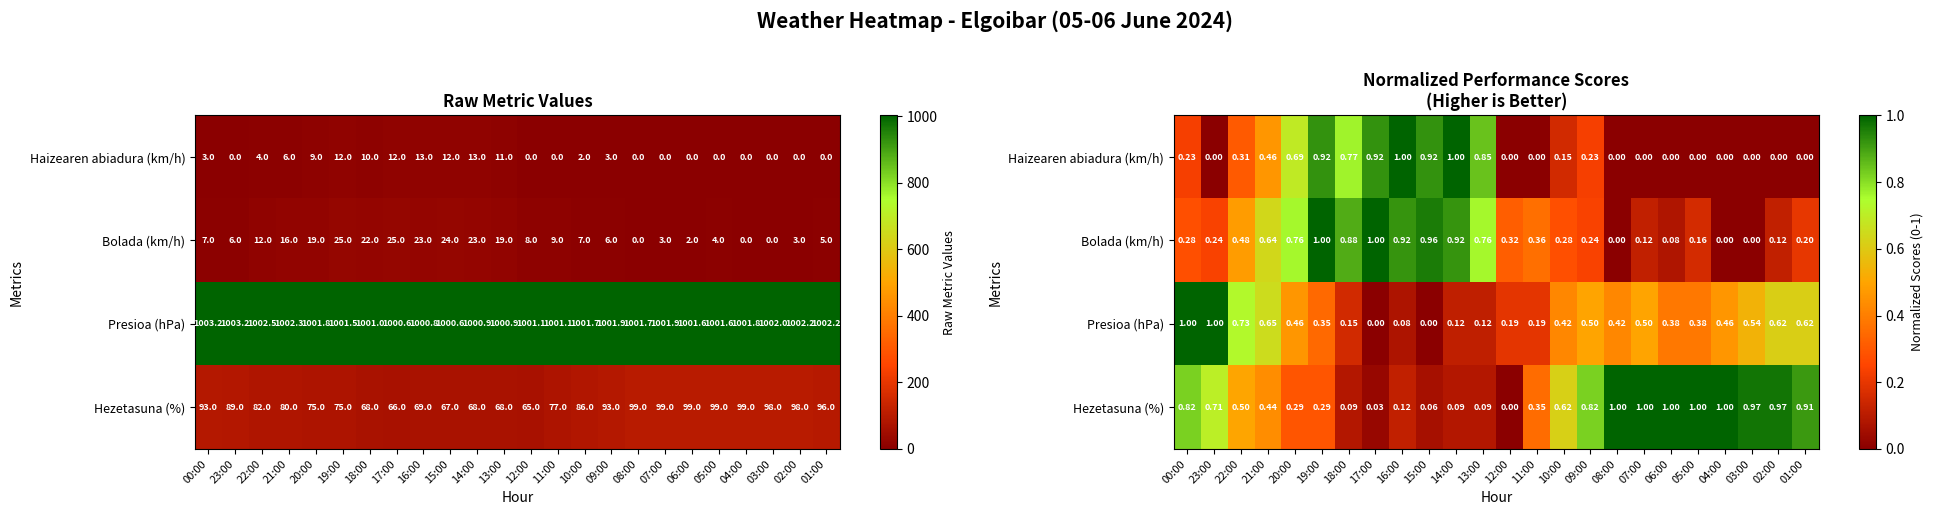

How many distinct data groups are displayed?

4